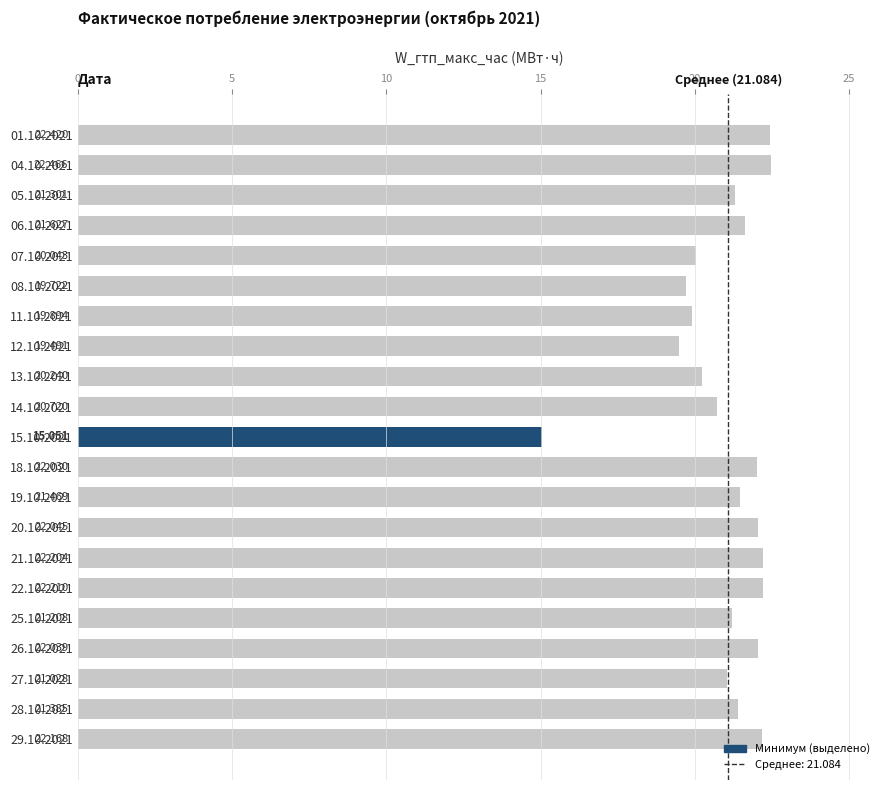

What is the maximum value shown in the chart?

22.5